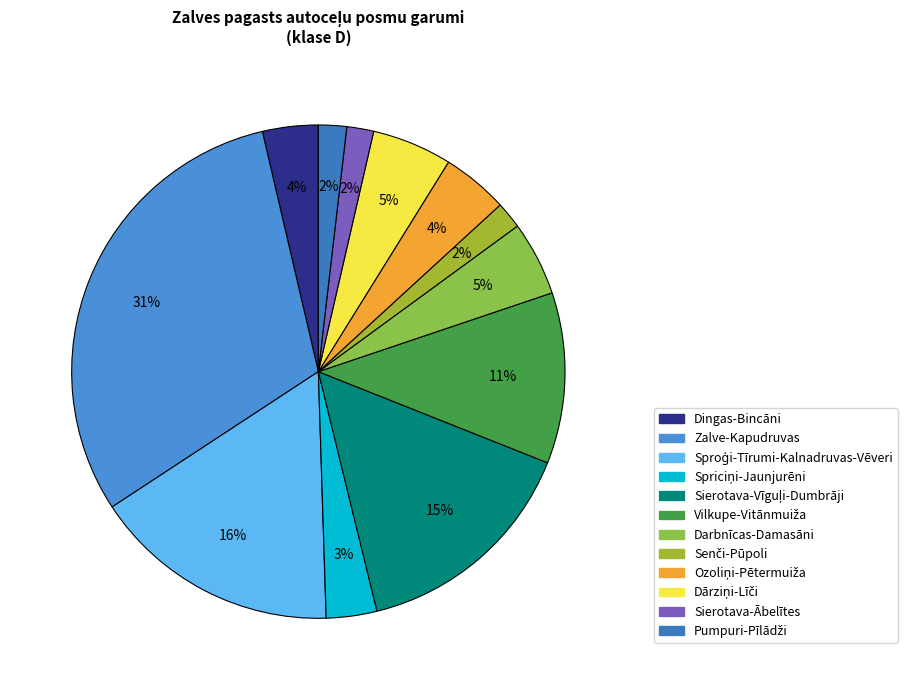

To the nearest percent, what is the average slice percentage?

8%